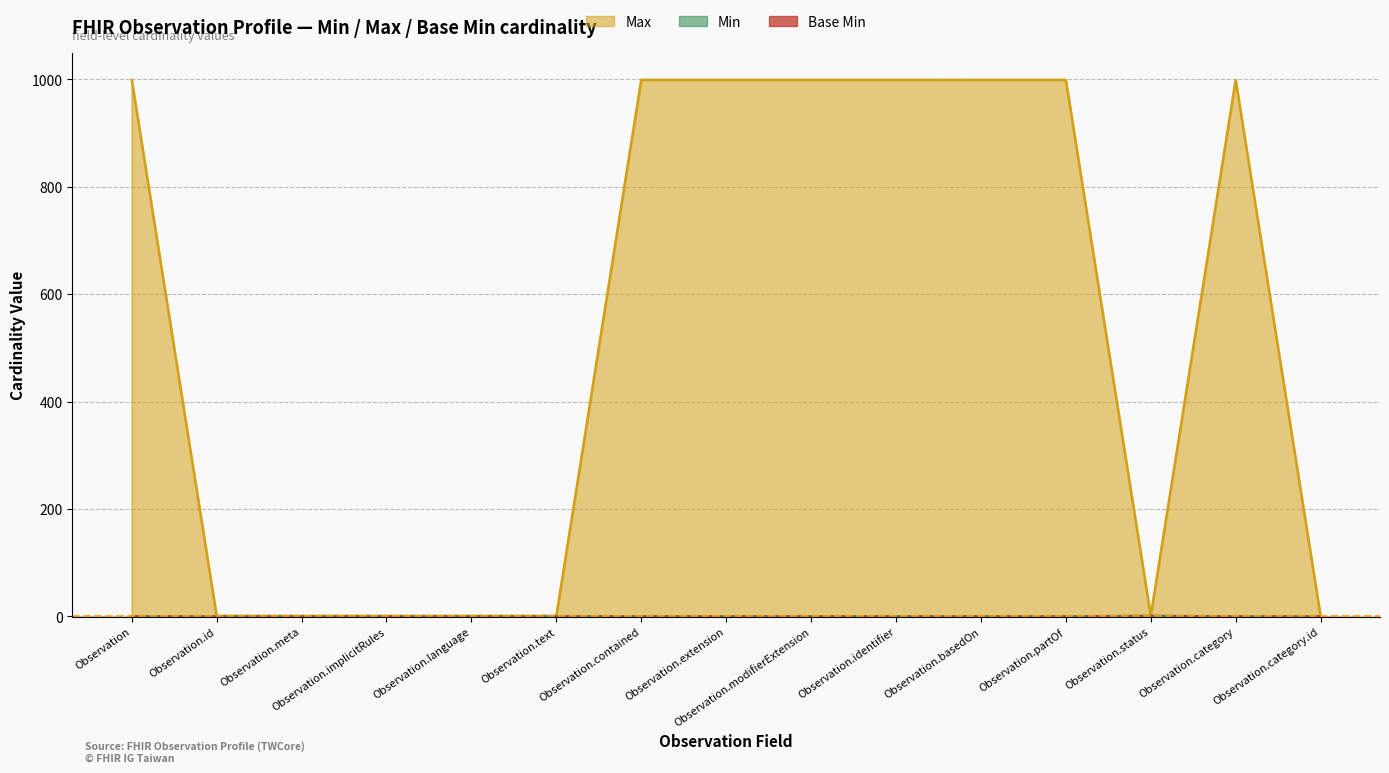

What is the approximate value of Max_numeric at Observation.id?

1